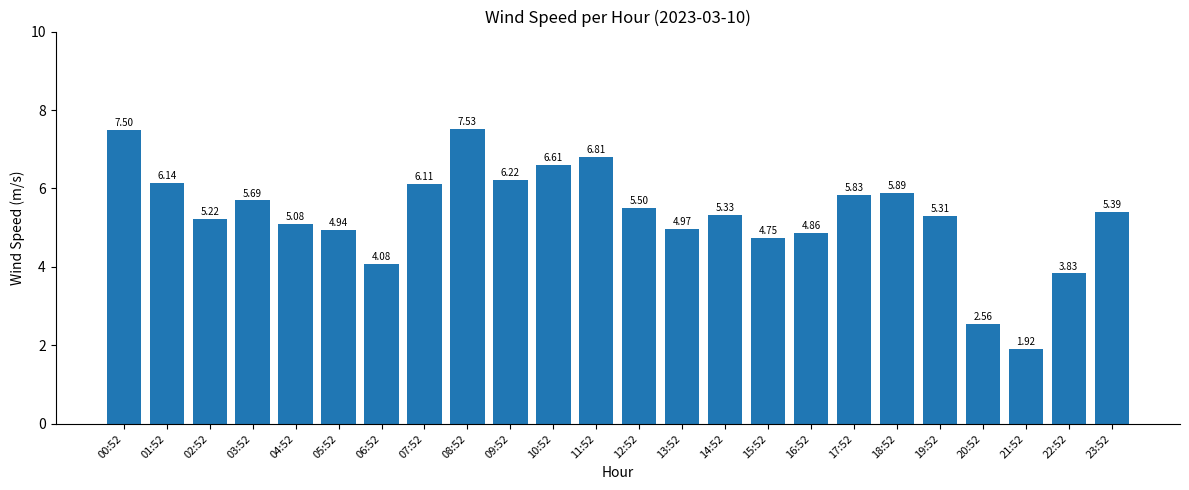

What is the change in value from 00:52 to 11:52?

-0.7